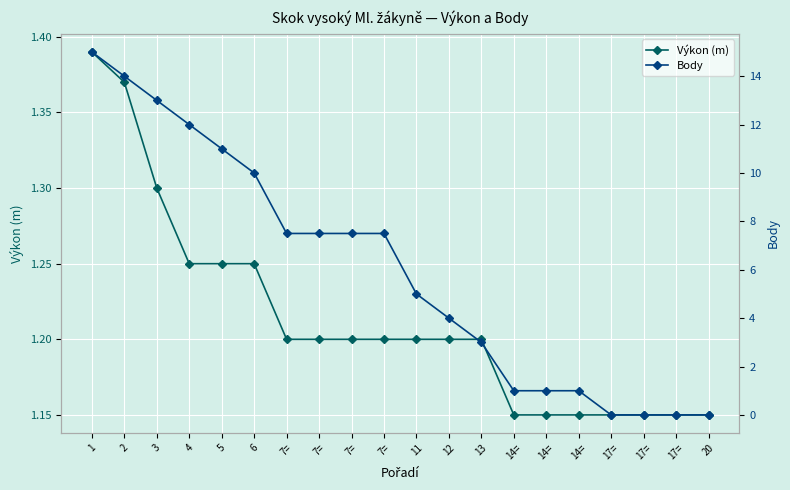

What is the sum of the Výkon (m) values at 7= and 5?

2.5